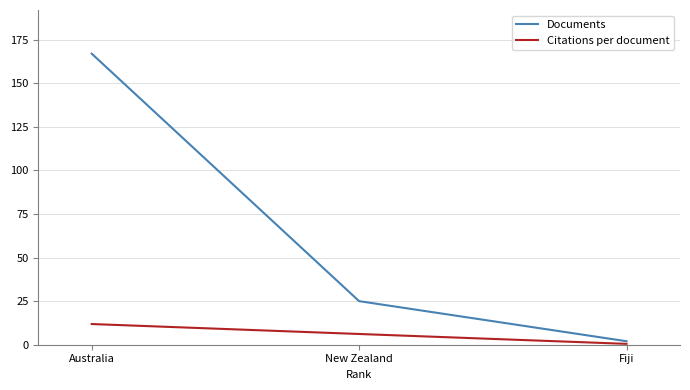

At which label does Citations per document first exceed 6?

Australia